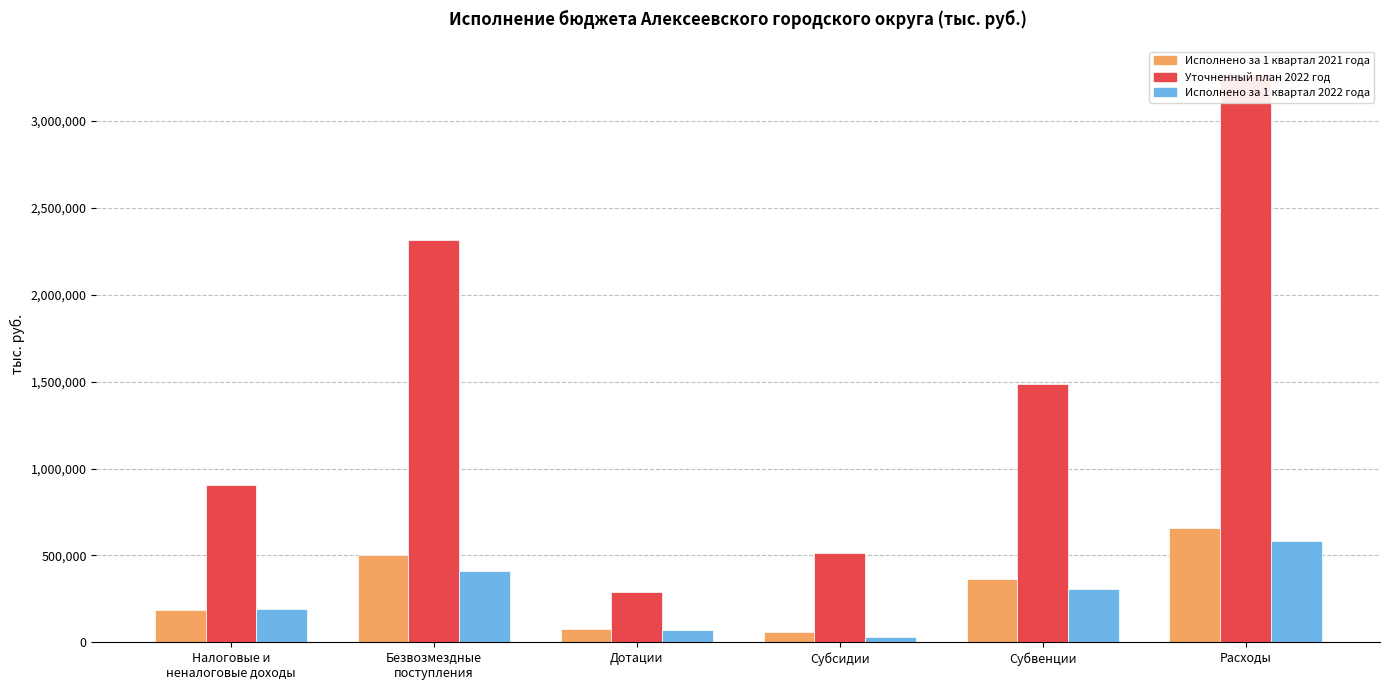

Are the bars horizontal?

No